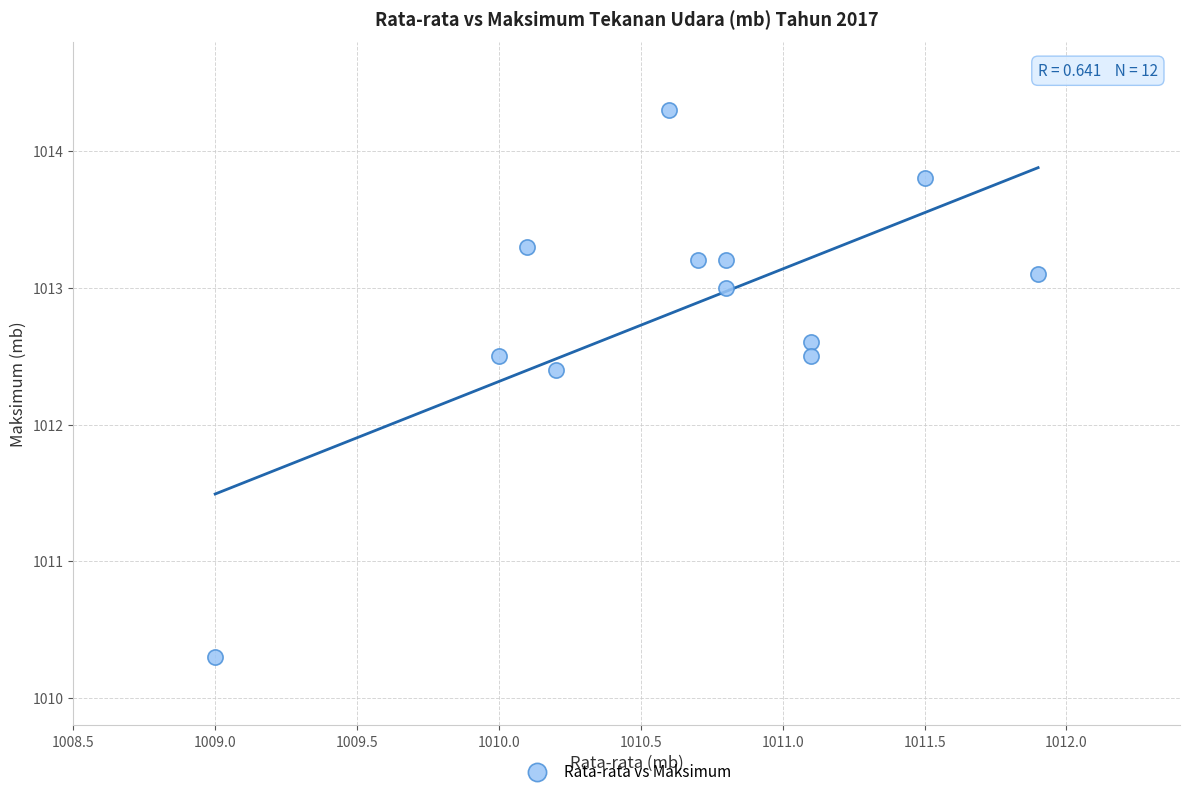

What is the range of Y values (max minus min)?

4.0